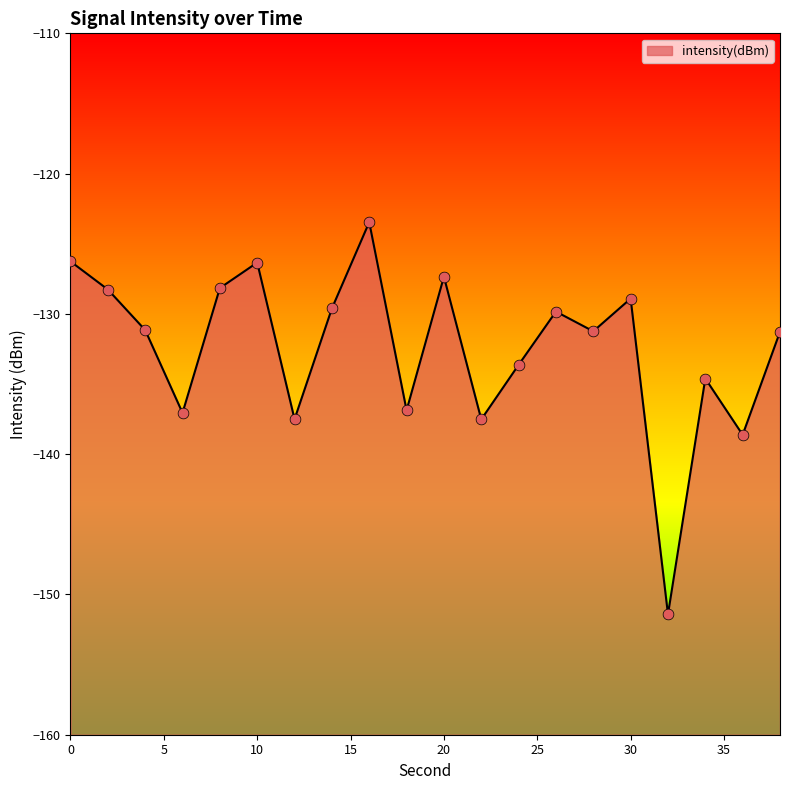

Between 16 and 34, which is larger?

16